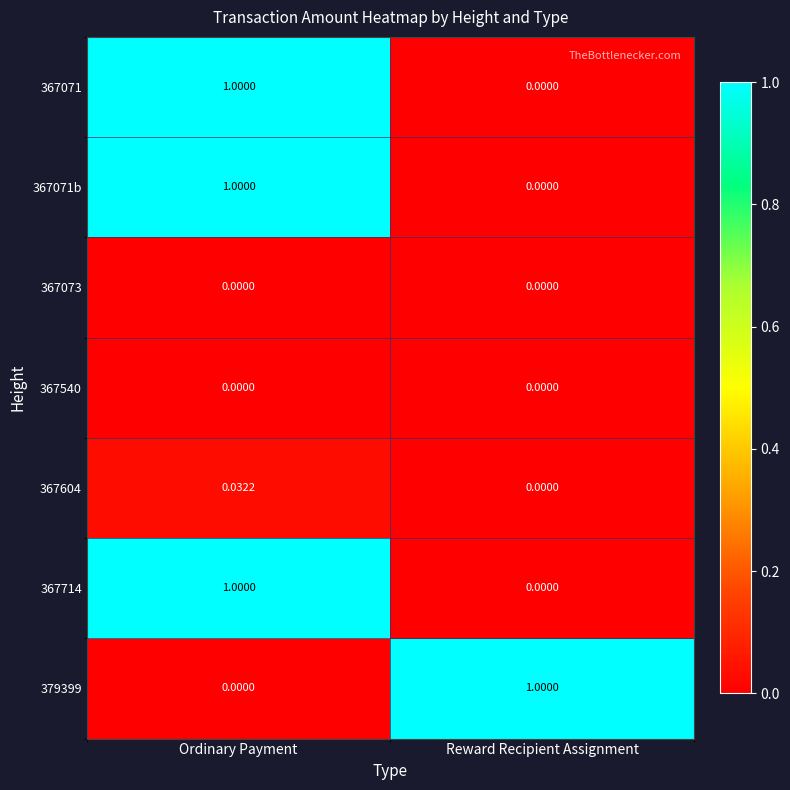

Rank the categories by 367604 value from lowest to highest.

Reward Recipient Assignment, Ordinary Payment